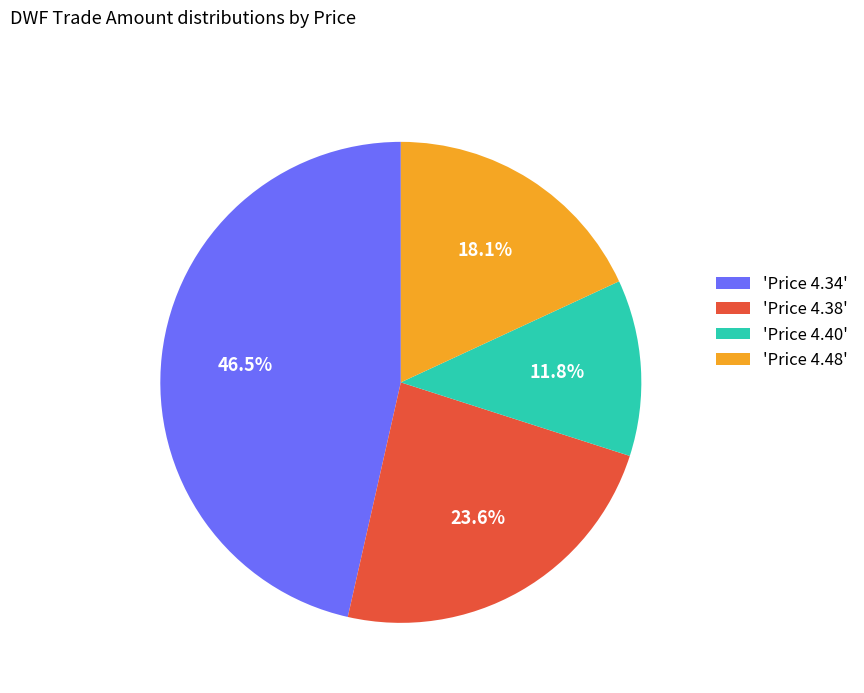

What is the smallest slice in the pie chart?

'Price 4.40'